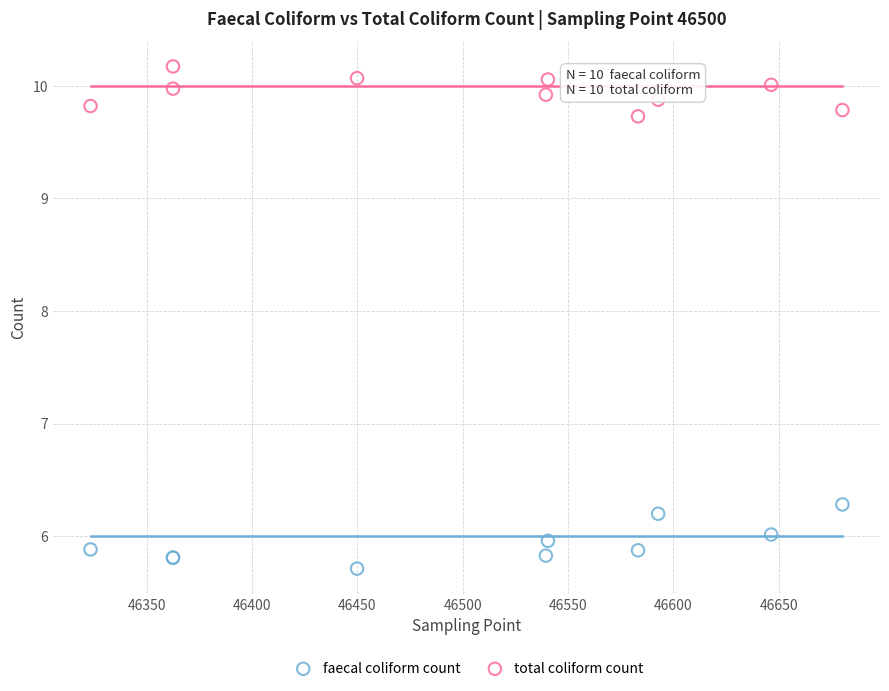

Which series contains the highest Y value?

total coliform count